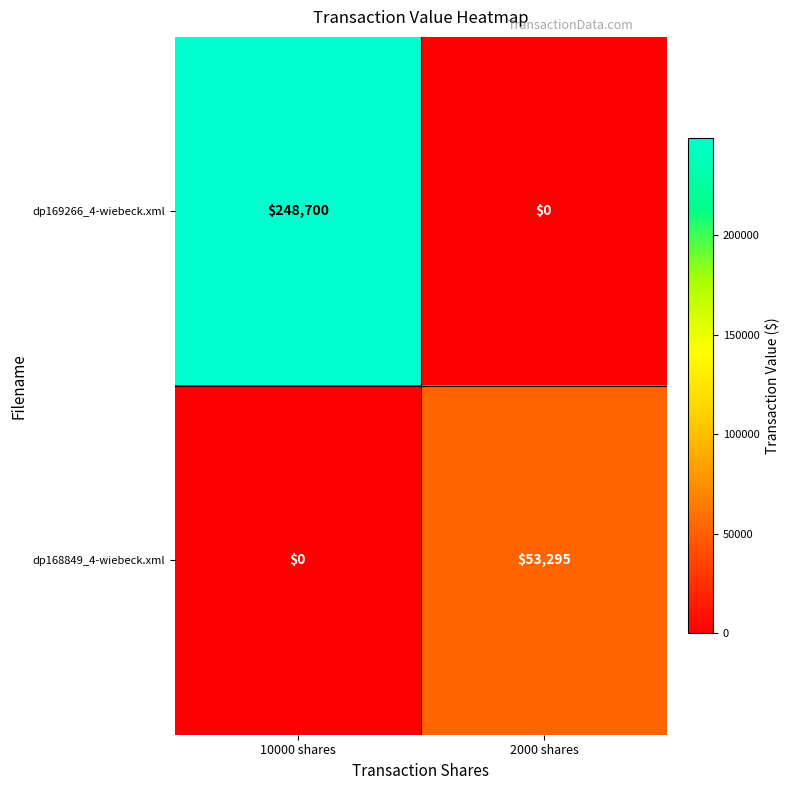

List the labels in order of dp168849_4-wiebeck.xml value, largest first.

2000 shares, 10000 shares